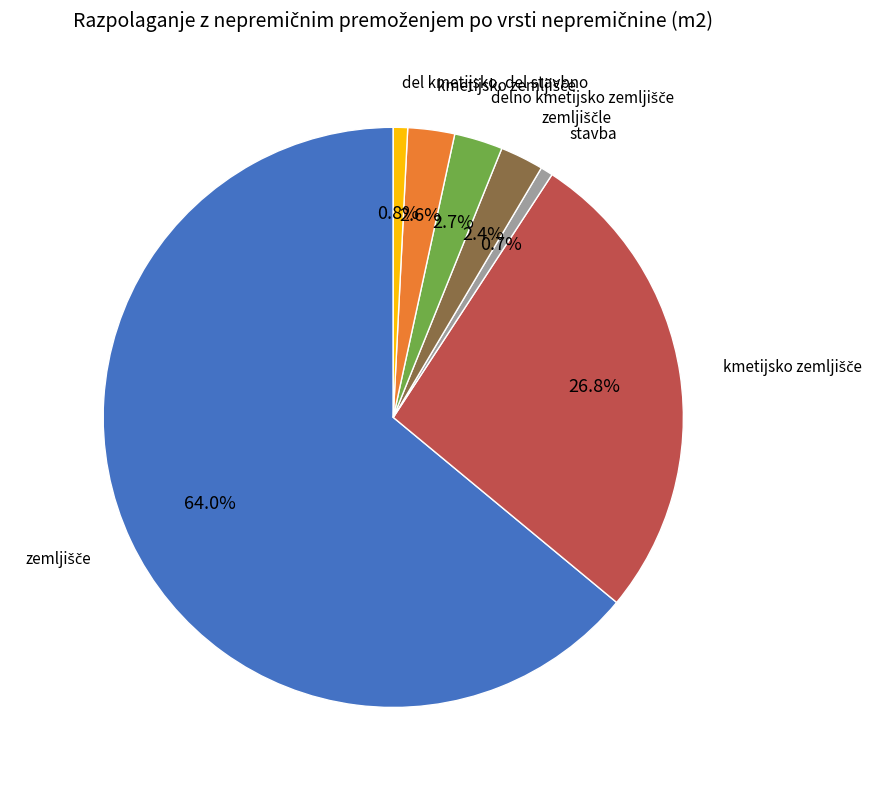

Does any single category account for the majority?

Yes